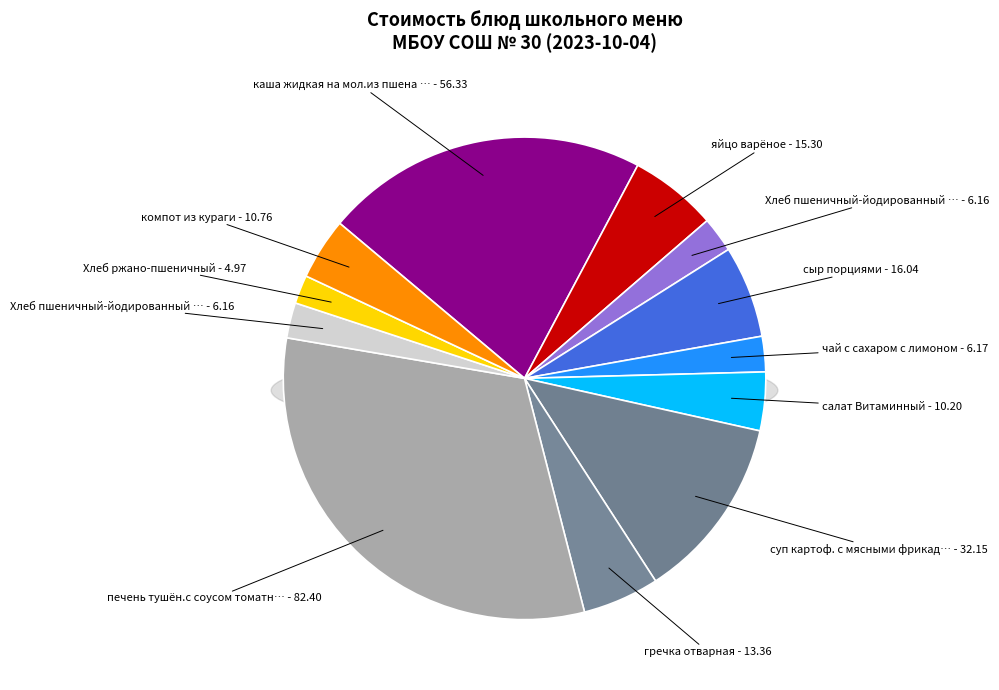

Do компот из кураги and каша жидкая на мол.из пшена с маслом together represent more than half of the pie?

No